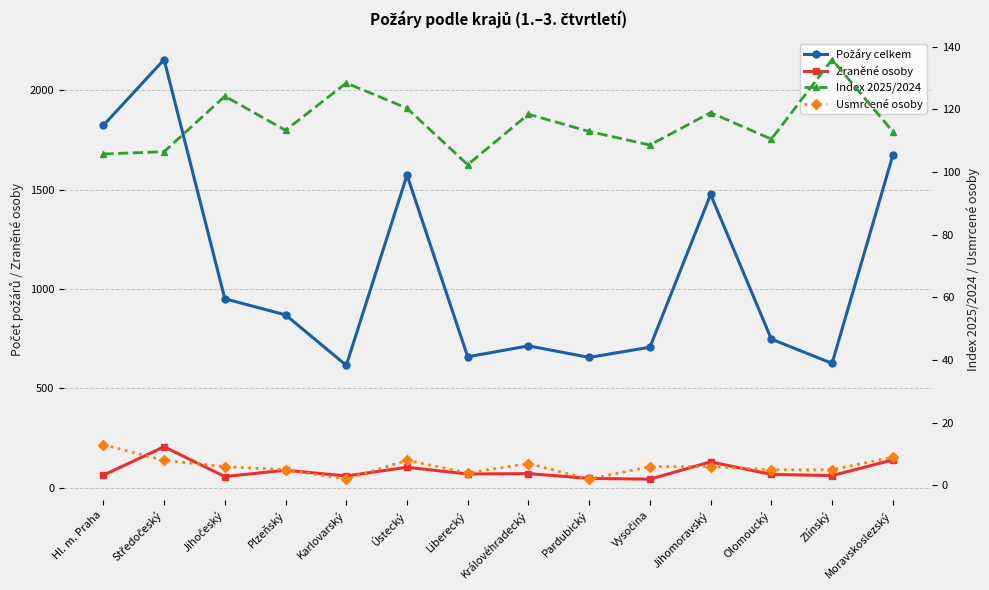

Which series has the largest total across all categories?

Požáry celkem